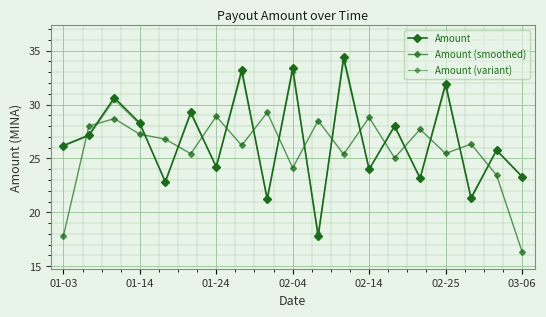

What is the difference between the maximum and minimum values in the Amount series?

16.6